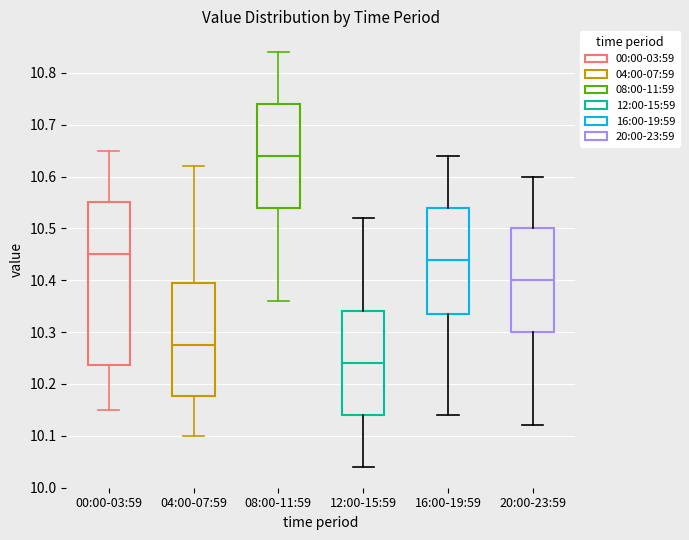

Reading left to right, read every box against the y-axis: the position of its median line, the range the box covers, and the ends of its whiskers. The values are not printed on the chart, so give them approximately, as read against the axis.

00:00-03:59: median 10.45, box 10.24 to 10.55, whiskers 10.15 to 10.65
04:00-07:59: median 10.28, box 10.18 to 10.40, whiskers 10.10 to 10.62
08:00-11:59: median 10.64, box 10.54 to 10.74, whiskers 10.36 to 10.84
12:00-15:59: median 10.24, box 10.14 to 10.34, whiskers 10.04 to 10.52
16:00-19:59: median 10.44, box 10.34 to 10.54, whiskers 10.14 to 10.64
20:00-23:59: median 10.40, box 10.30 to 10.50, whiskers 10.12 to 10.60